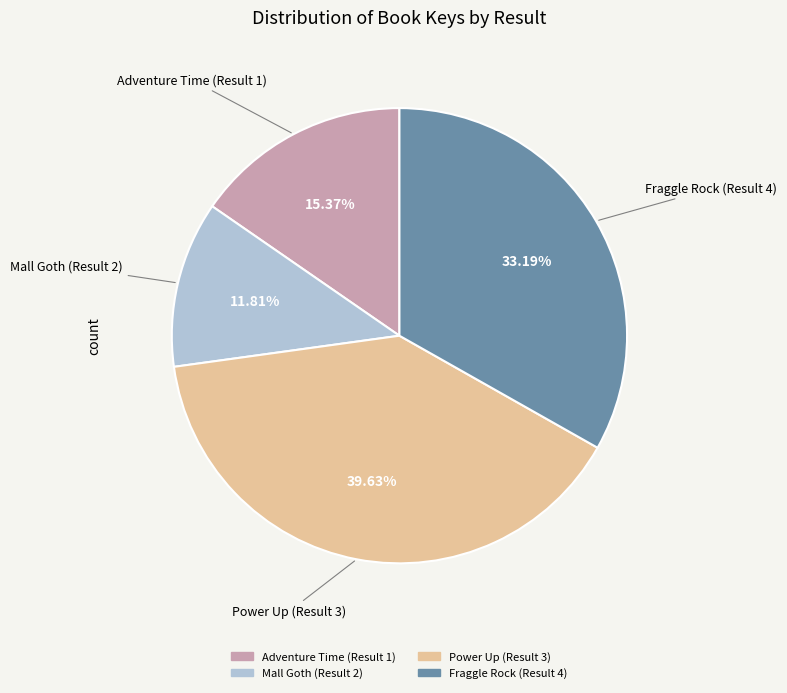

Approximately how many times larger is the value at Adventure Time (Result 1) compared to Mall Goth (Result 2)?

1.3